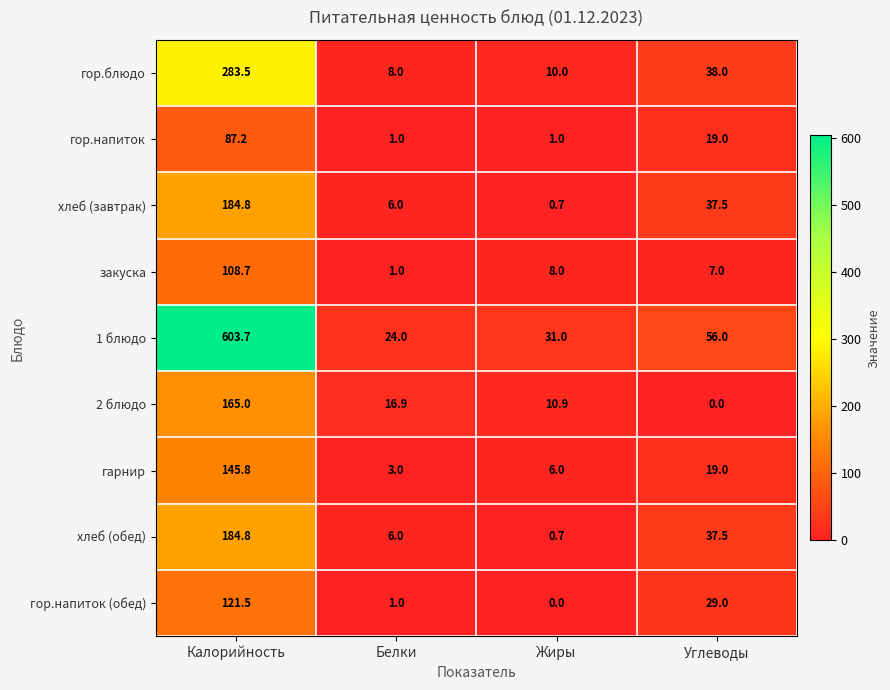

Which series has the widest spread of values?

1 блюдо